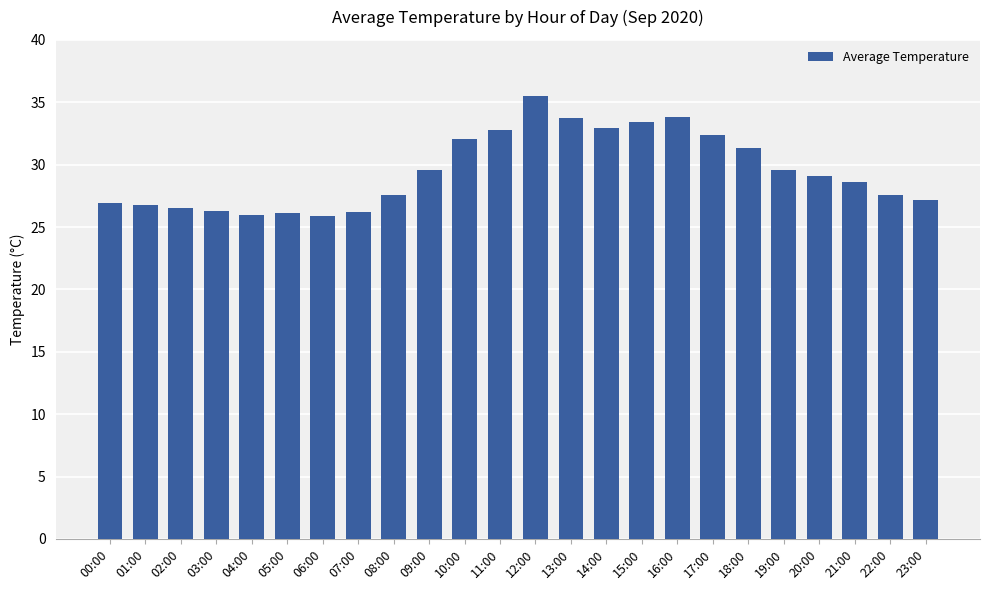

Approximately how many times larger is the value at 20:00 compared to 00:00?

1.1